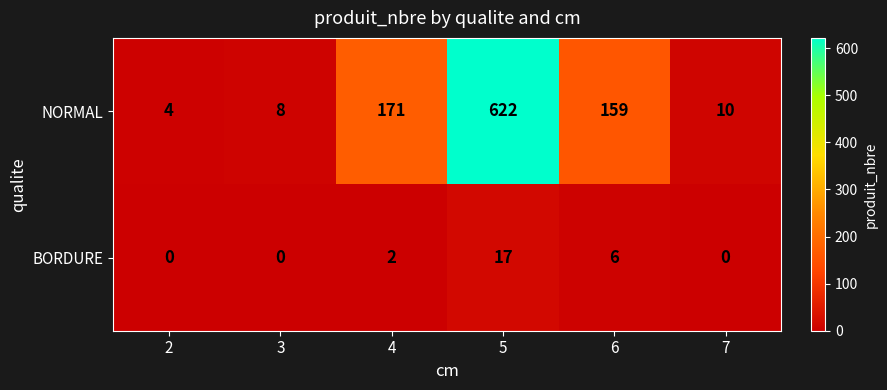

Reading left to right, what are all the values shown in this chart?

NORMAL: 4	8	171	622	159	10
BORDURE: 0	0	2	17	6	0